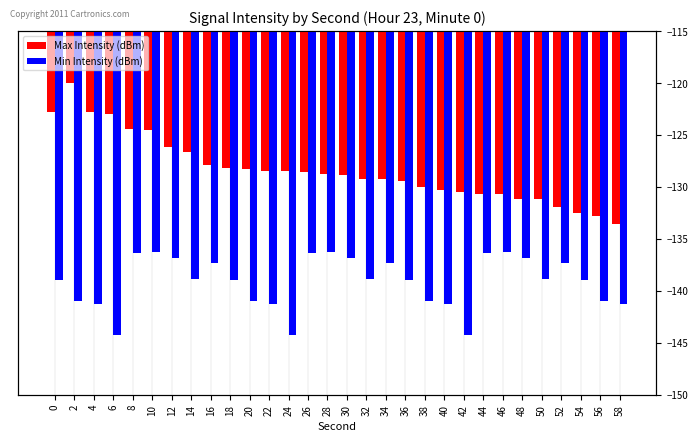

What is the sum of the Max Intensity (dBm) values at 20 and 26?

-256.8